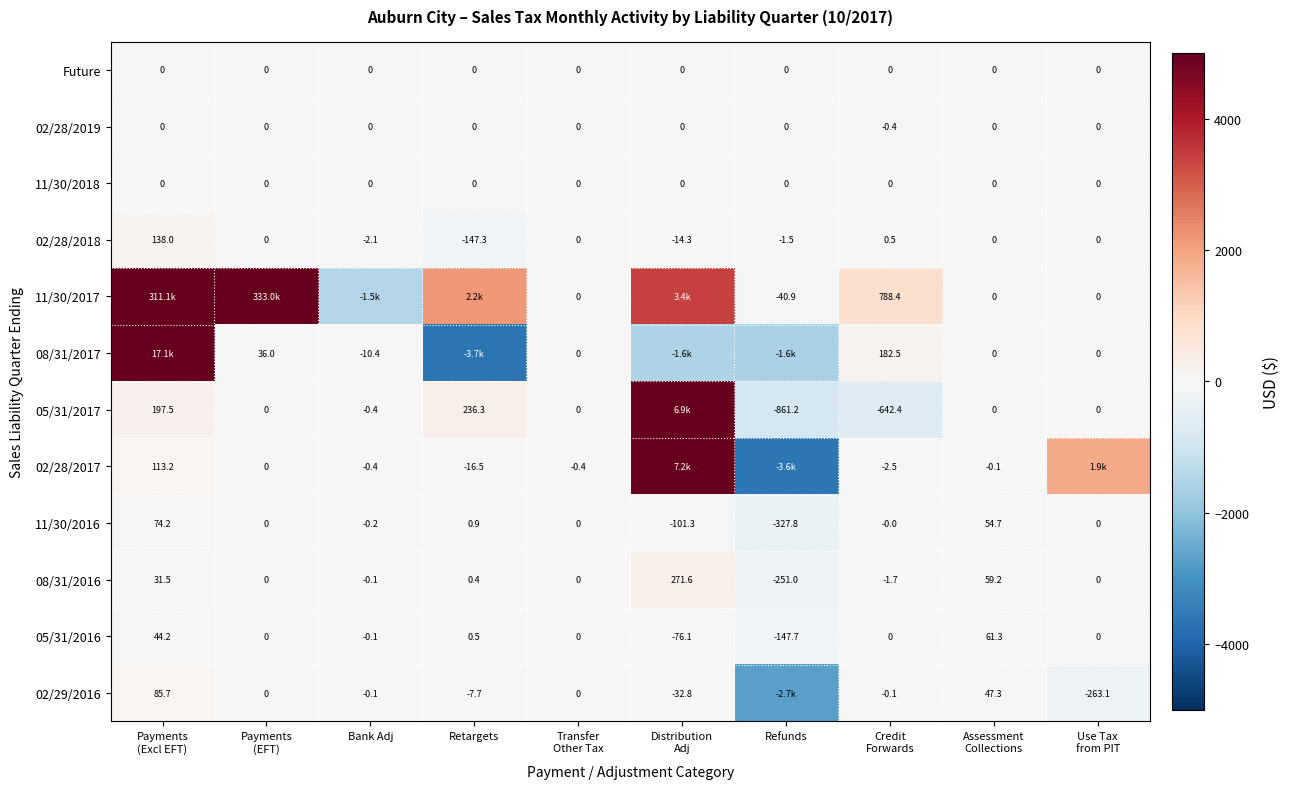

What is the maximum value shown in the chart?

333029.5